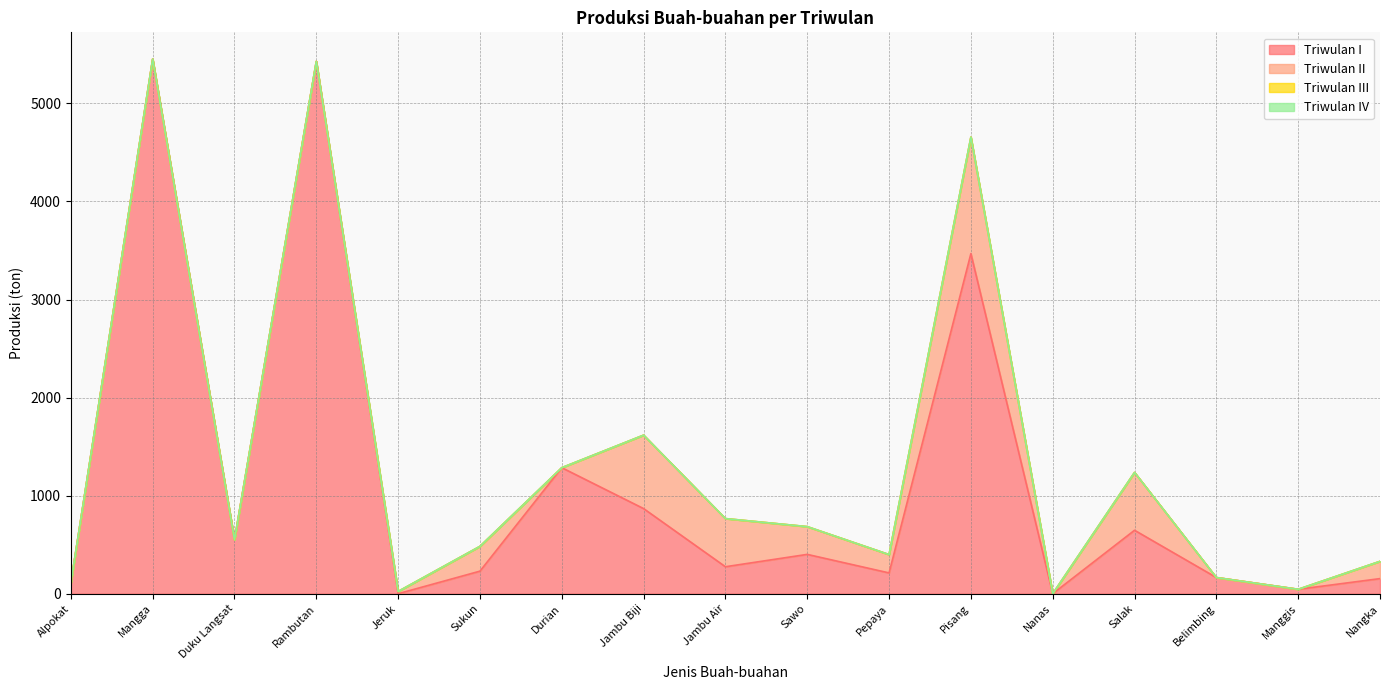

True or false: Triwulan I and Triwulan IV intersect in this chart.

False